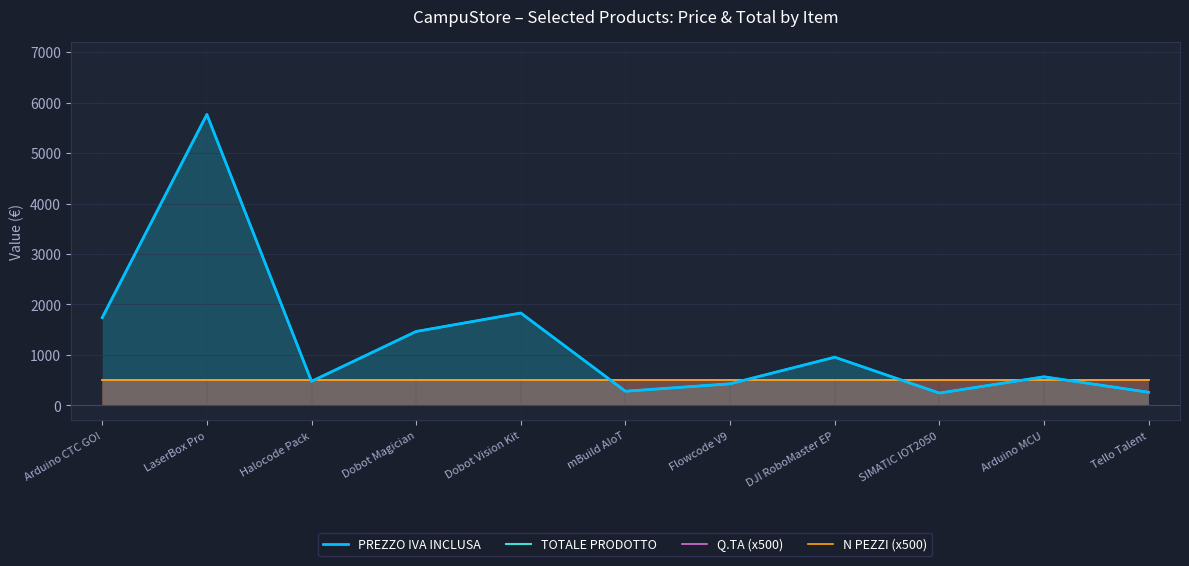

What value does the PREZZO IVA INCLUSA series have at DJI RoboMaster EP, to the nearest 100?

1000